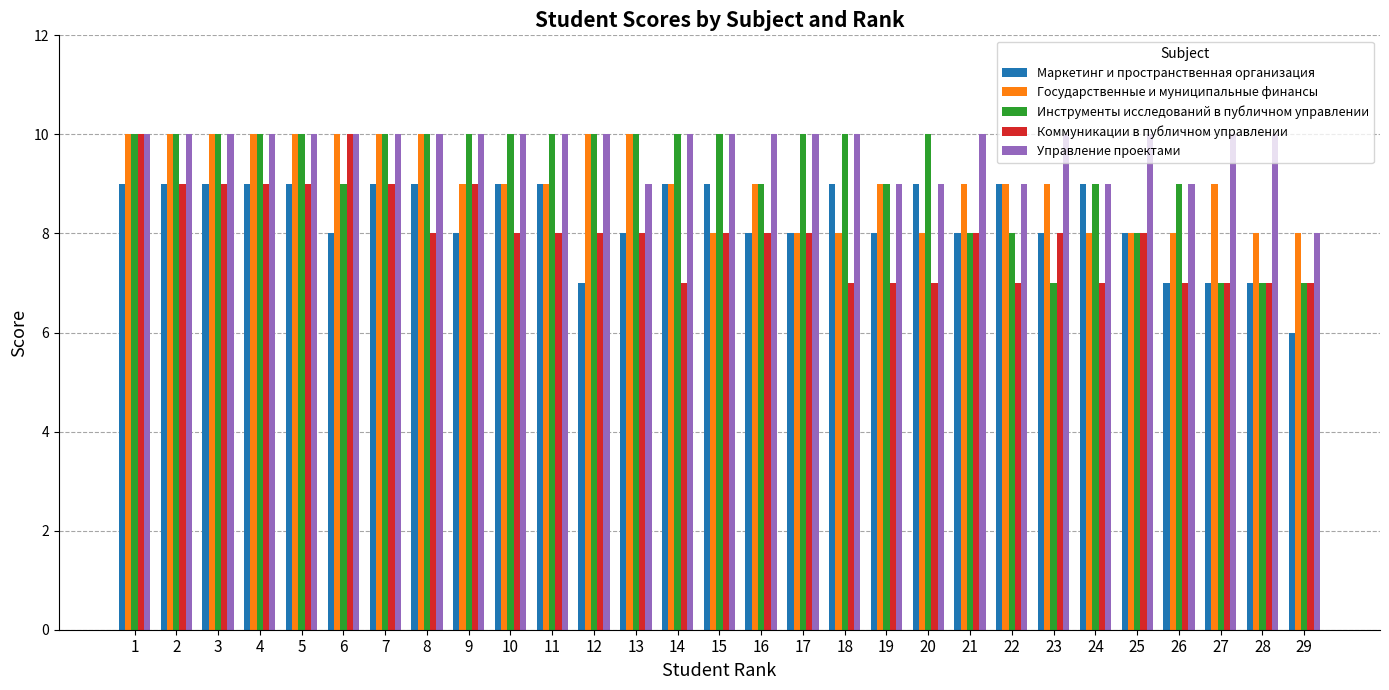

At which label does Управление проектами reach its minimum?

29